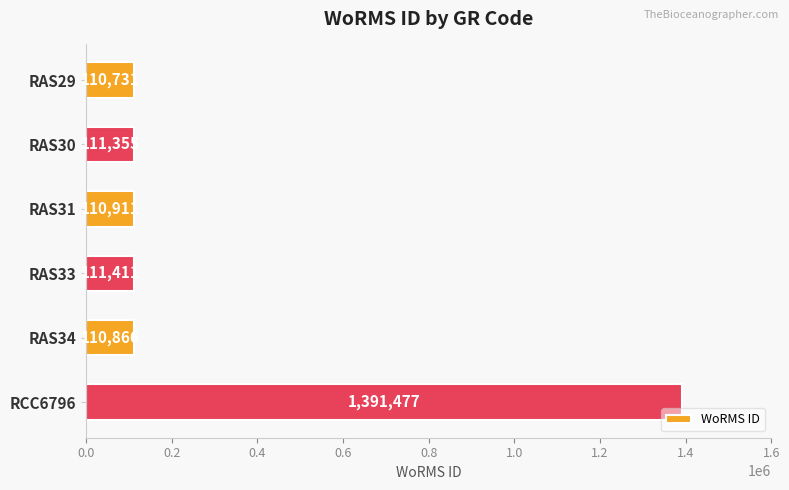

What is the greatest value displayed?

1391477